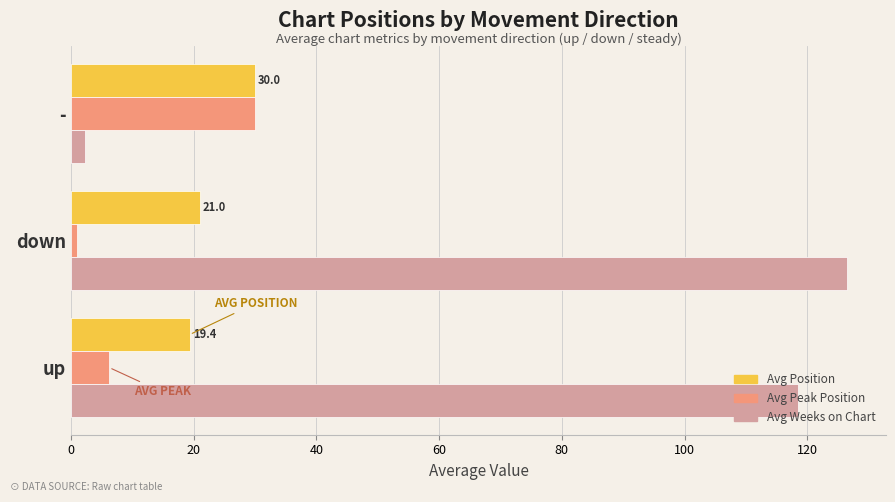

The value of Avg Weeks on Chart at down is 178.4. True or false?

False